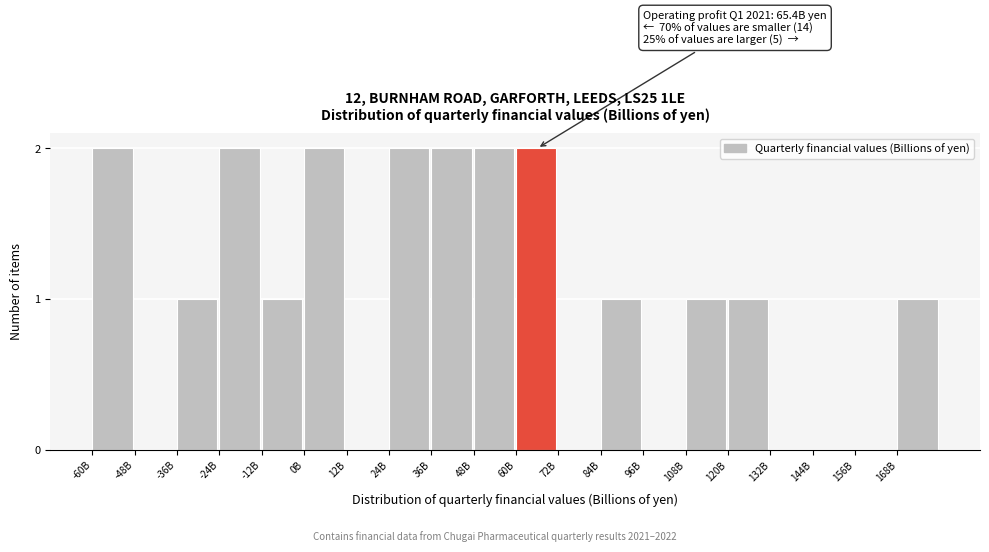

Reading left to right, list all the values displayed in this chart.

-60B=2	-48B=0	-36B=1	-24B=2	-12B=1	0B=2	12B=0	24B=2	36B=2	48B=2	60B=2	72B=0	84B=1	96B=0	108B=1	120B=1	132B=0	144B=0	156B=0	168B=1